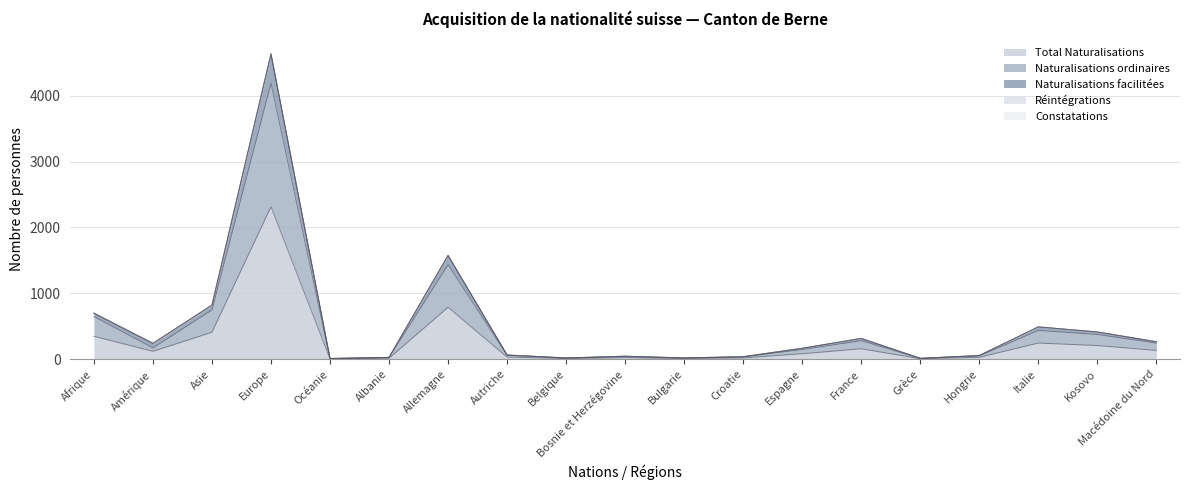

Where does the Naturalisations facilitées series first go above 165?

Afrique